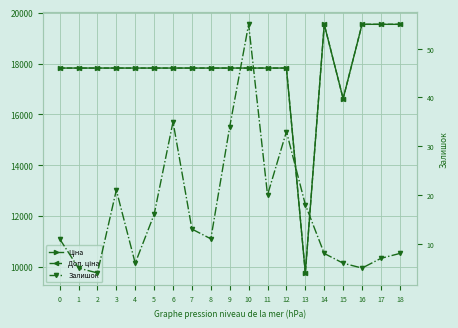

What is the sum of the Доп. ціна values at 17 and 15?

36160.7